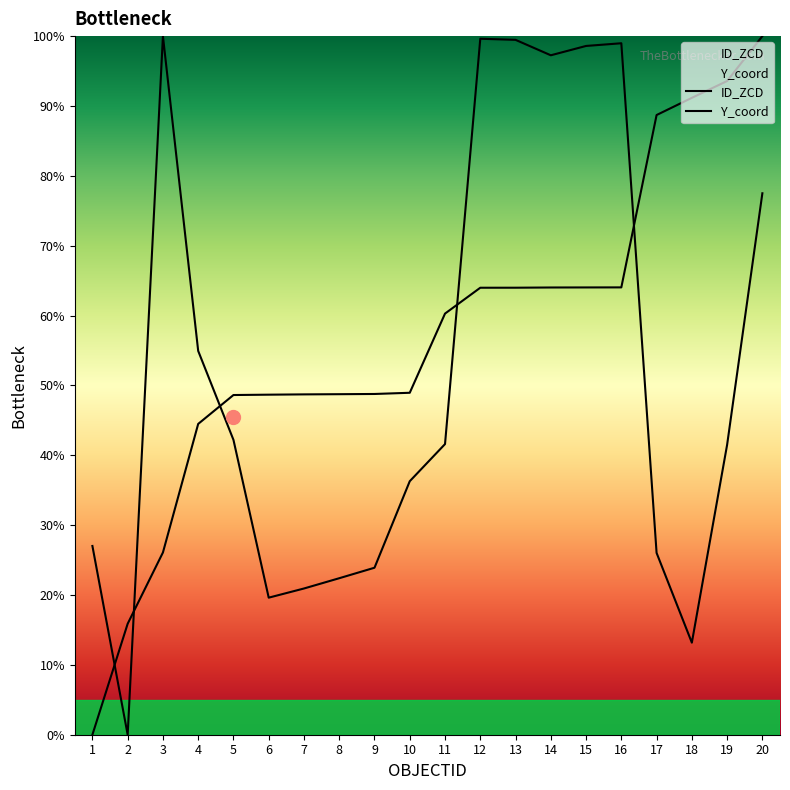

How many times do ID_ZCD and Y_coord cross each other?

5